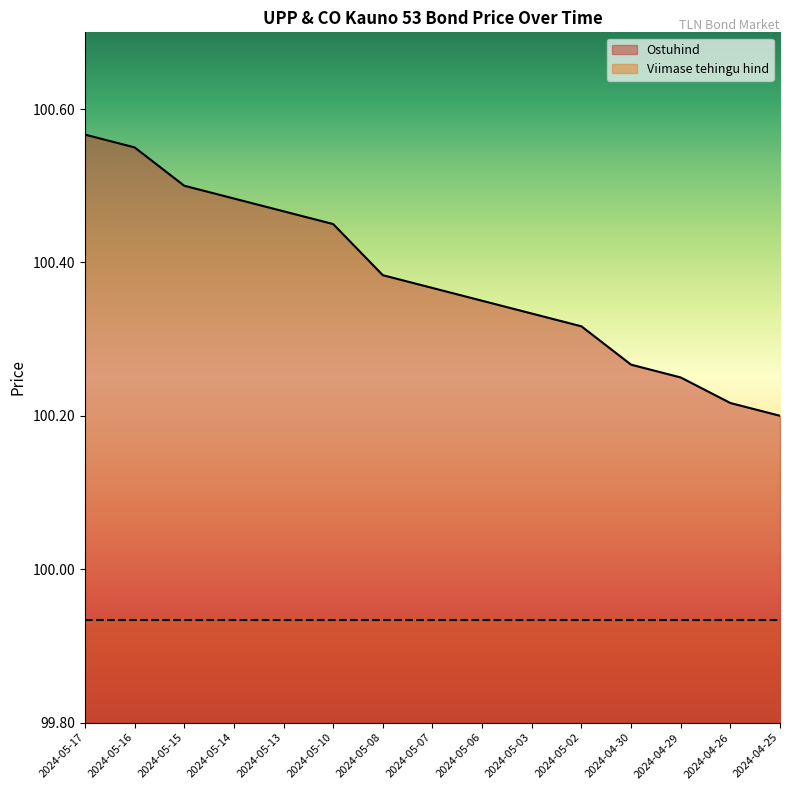

How many lines are shown in the chart?

2